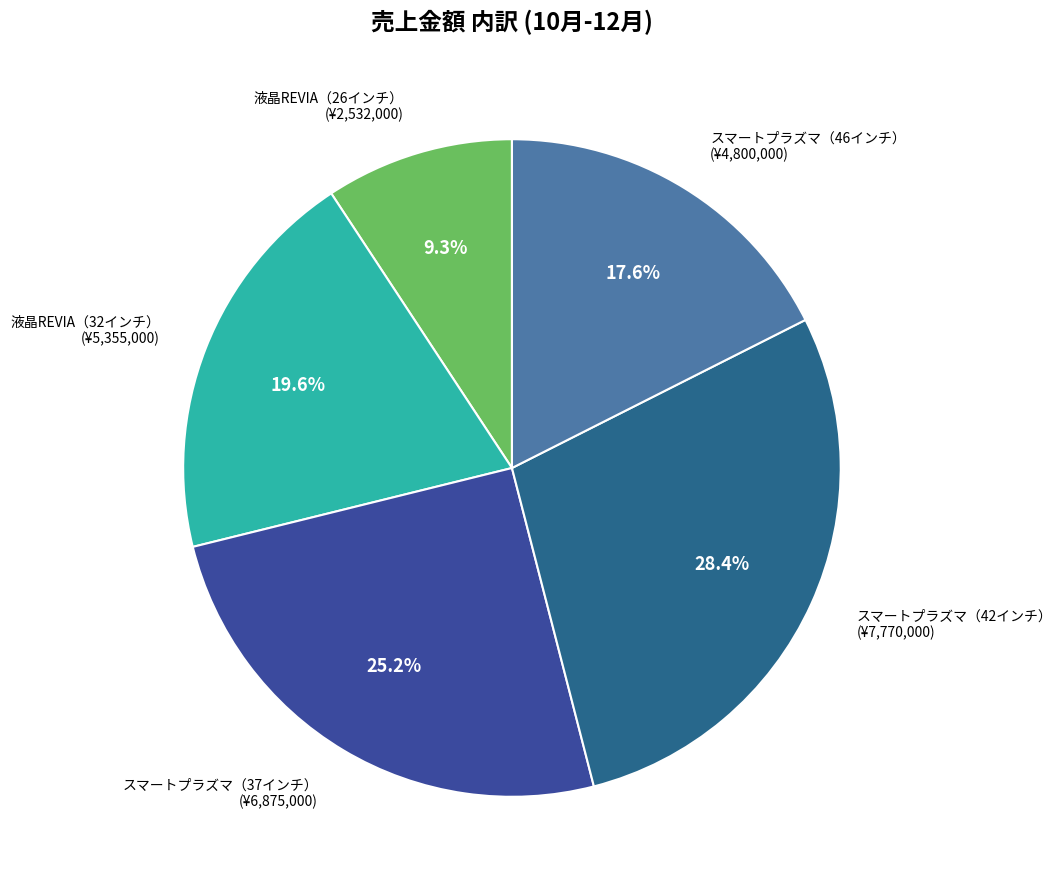

What percentage is NOT represented by スマートプラズマ（46インチ）?

82.4%